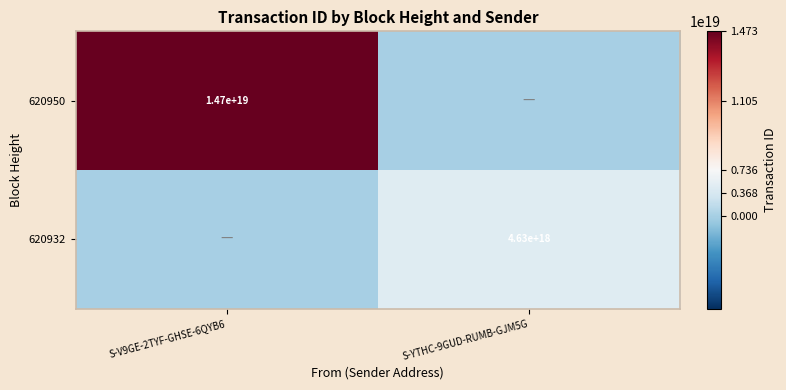

Is it true that 620932 equals 6431360948056382464 at S-YTHC-9GUD-RUMB-GJM5G?

False